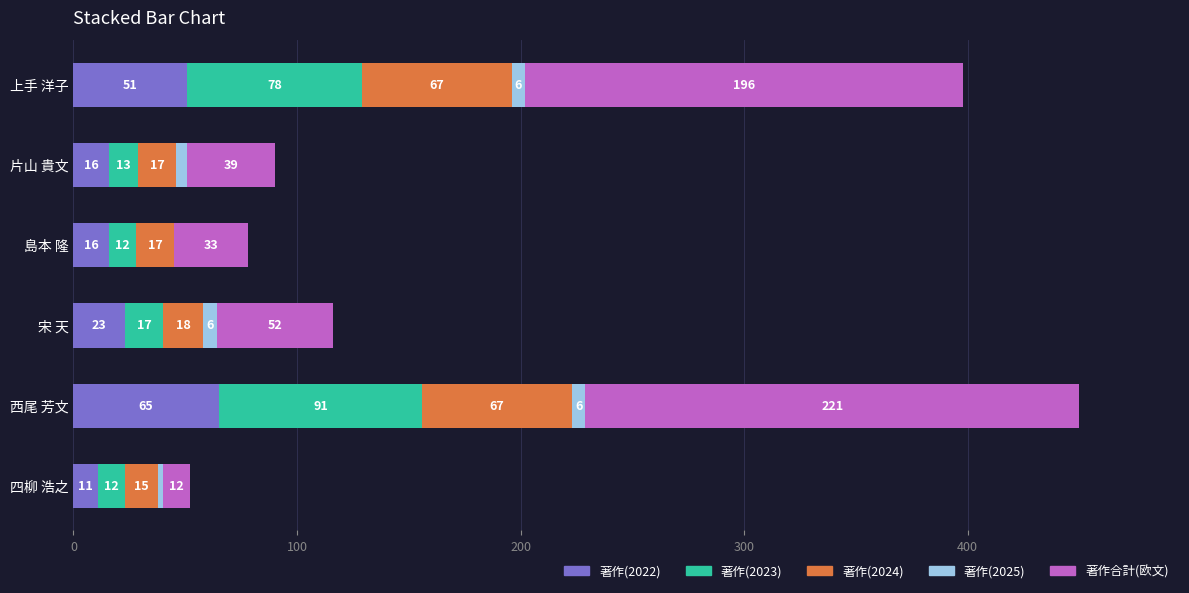

The value of 著作(2022) at 上手 洋子 is 51. True or false?

True